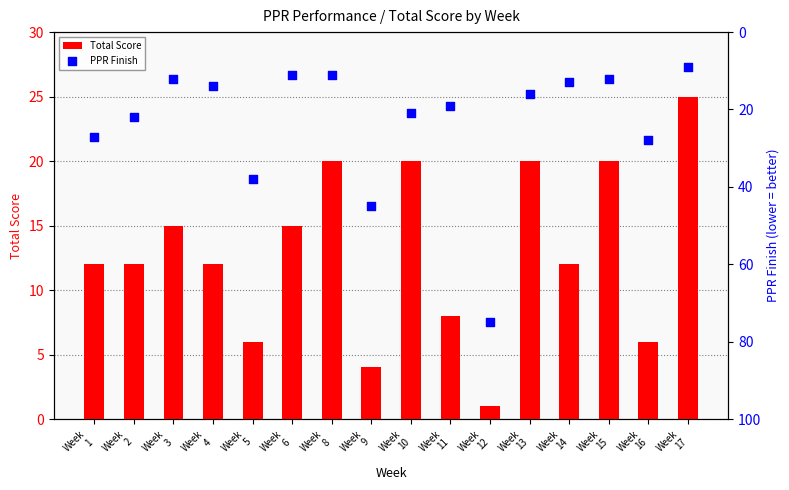

Which series reaches the maximum Y coordinate?

PPR Finish